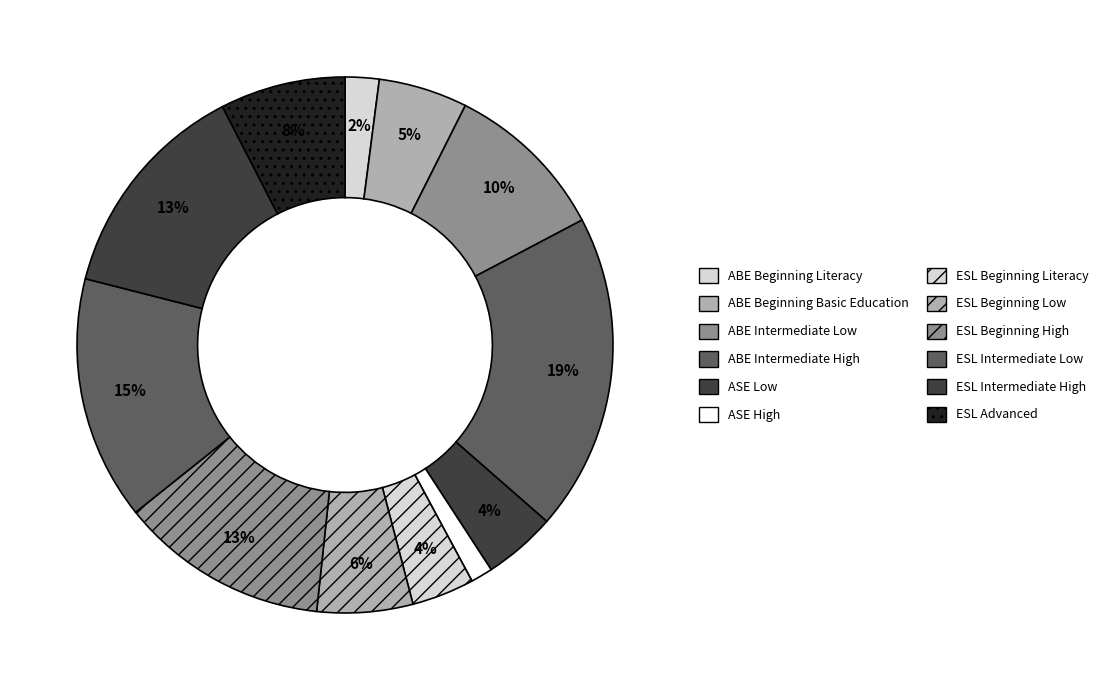

To the nearest percent, what is the difference between the largest and smallest slice percentages?

18%